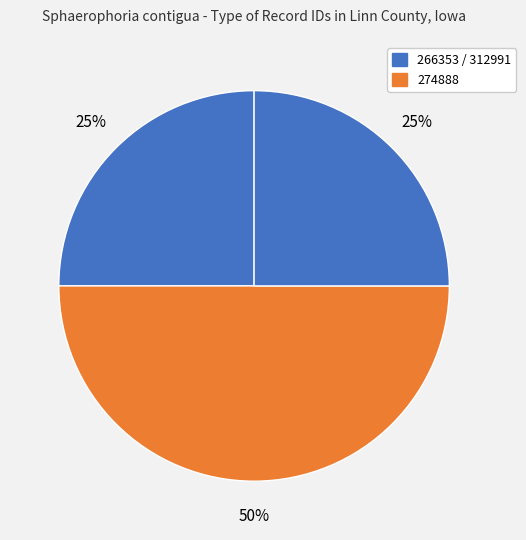

Is there a majority slice in this chart?

No